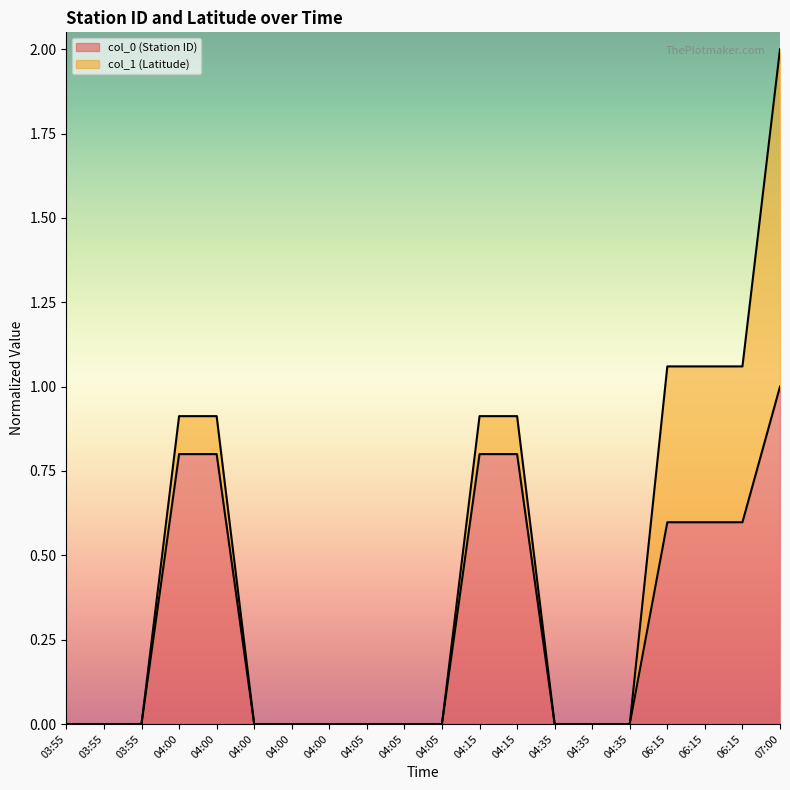

What are all the series names shown in the legend?

col_0 (Station ID), col_1 (Latitude)